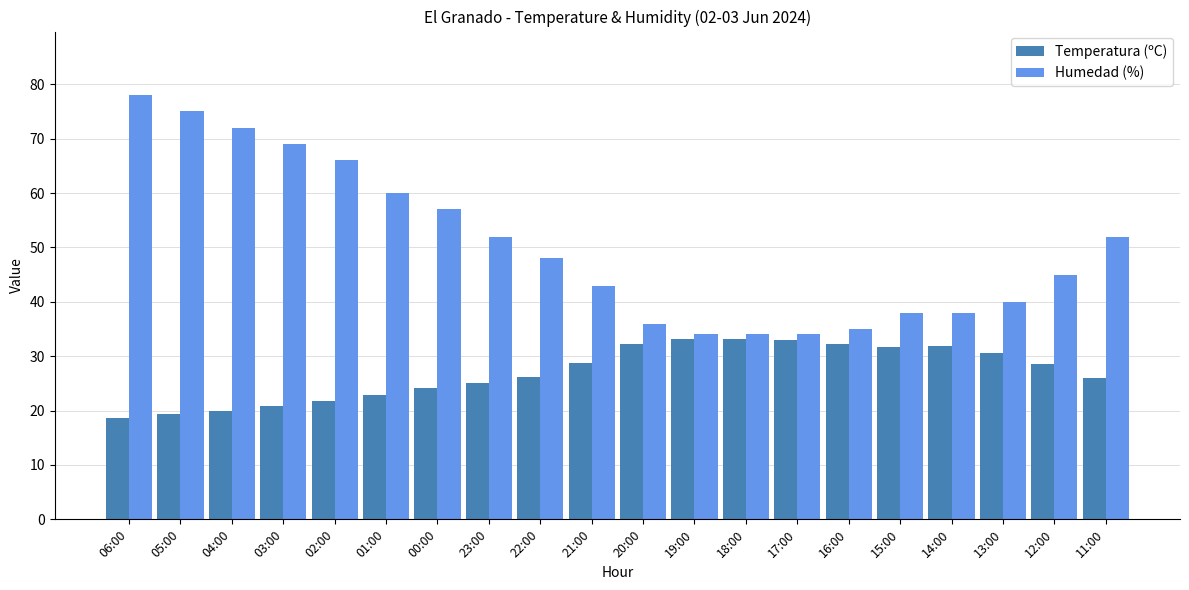

The value of Temperatura (ºC) at 00:00 is 24.1. True or false?

True